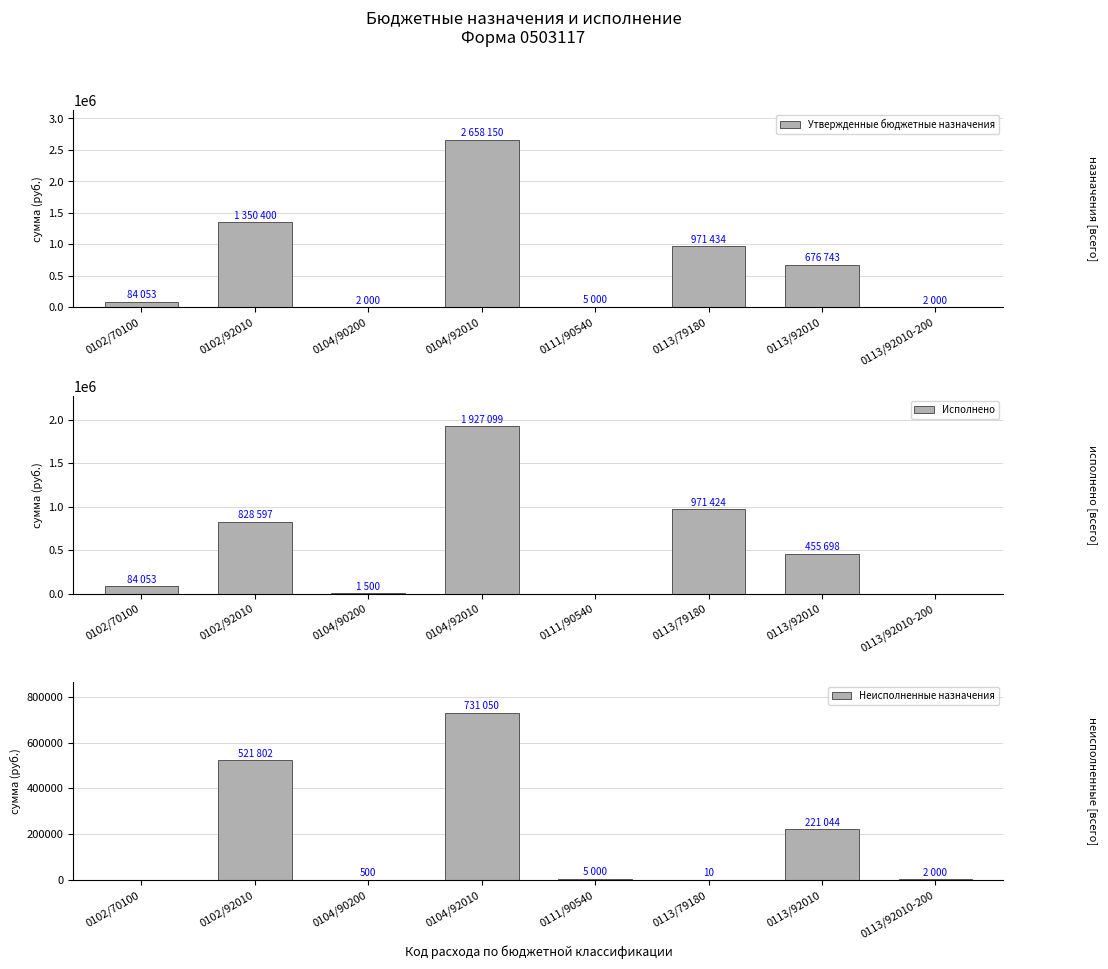

How many bars are there in each group?

3